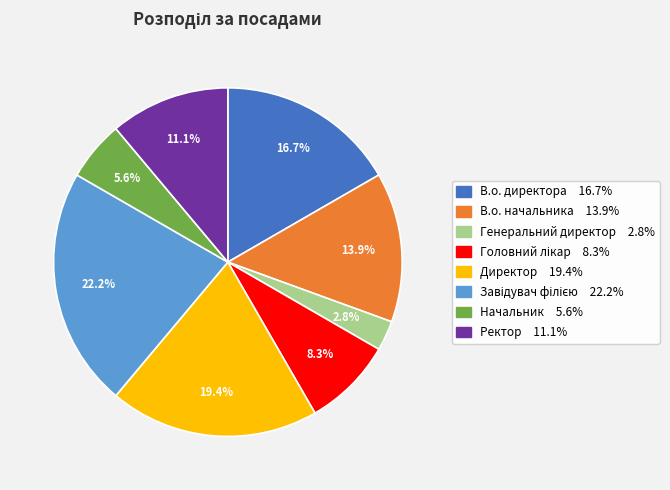

Which has a higher value, В.о. начальника or В.о. директора?

В.о. директора